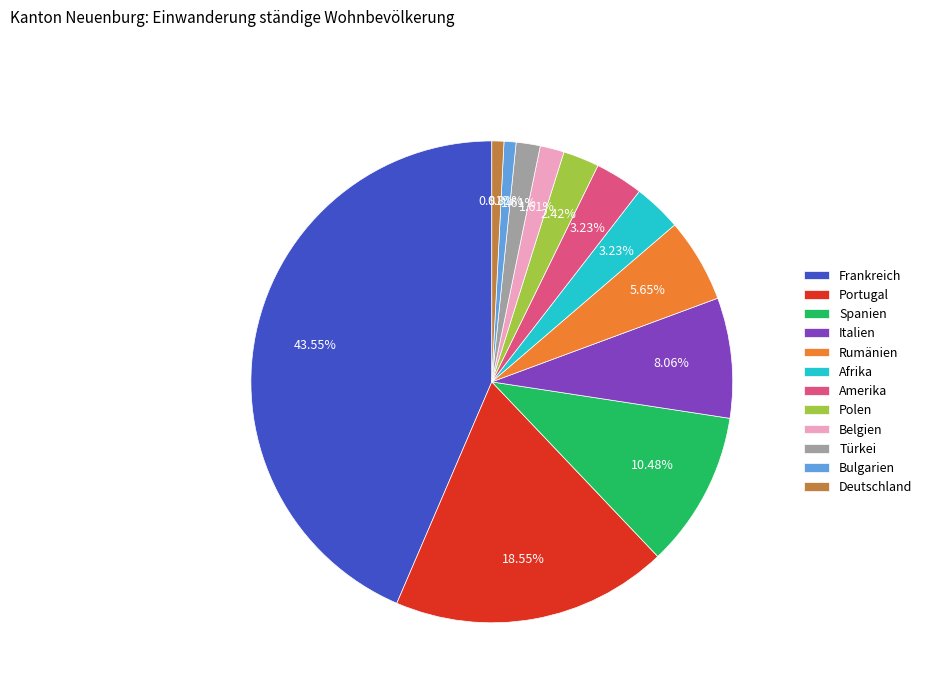

How many segments does this pie chart have?

12